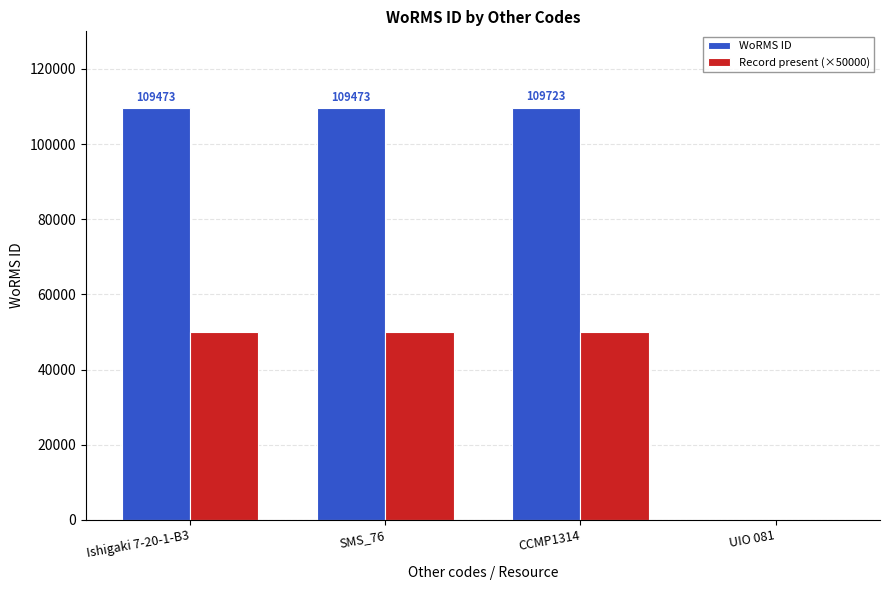

Which series changed the most between CCMP1314 and UIO 081?

WoRMS ID